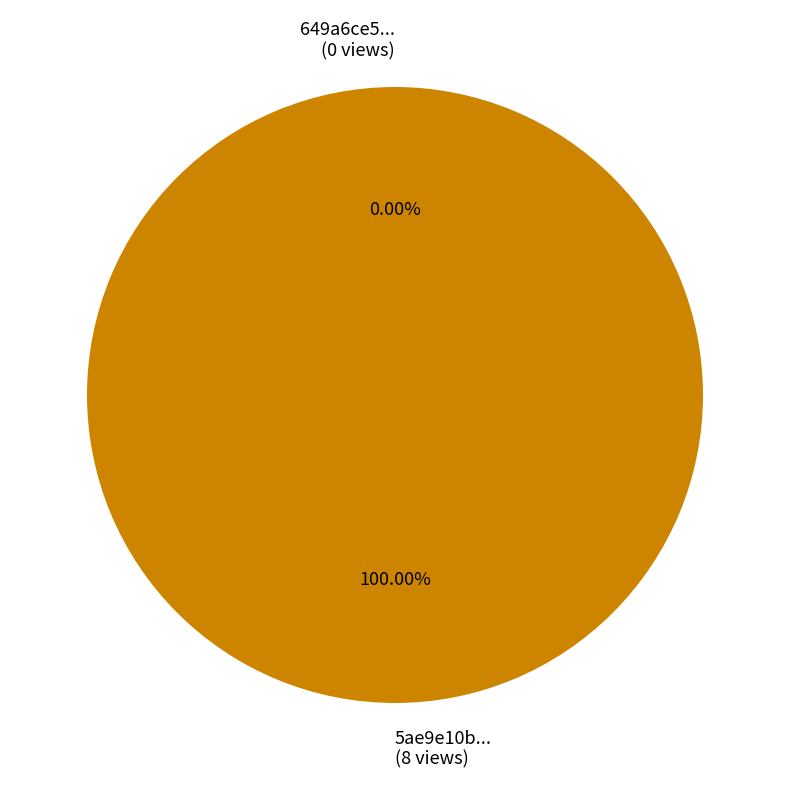

What is the change in value from 649a6ce5078190f89fe7715b to 5ae9e10bc8d8c9146a44ccf8?

+8